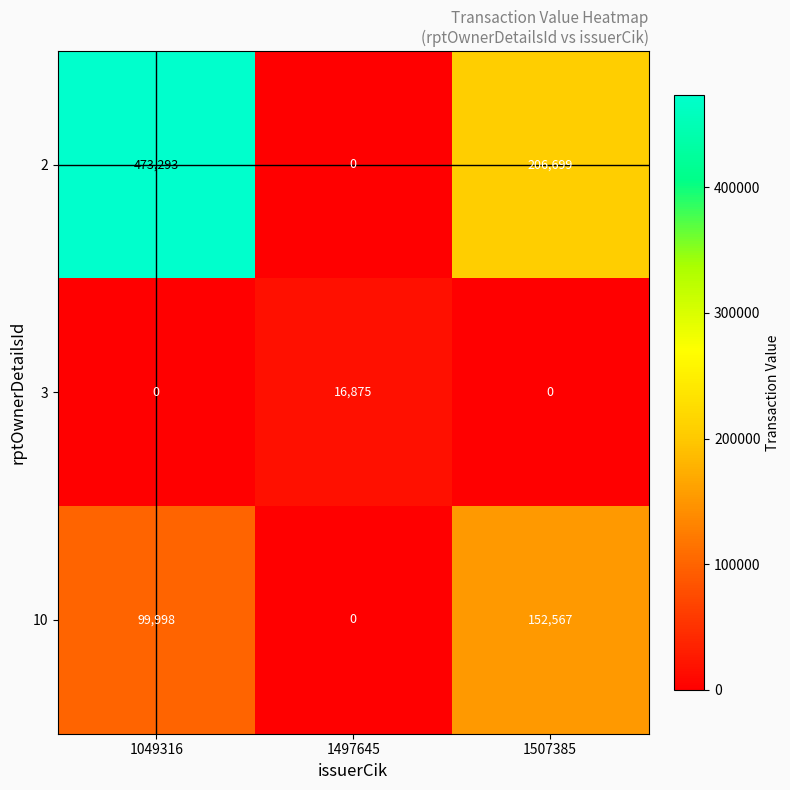

How many 3 values are between 0 and 16875?

3